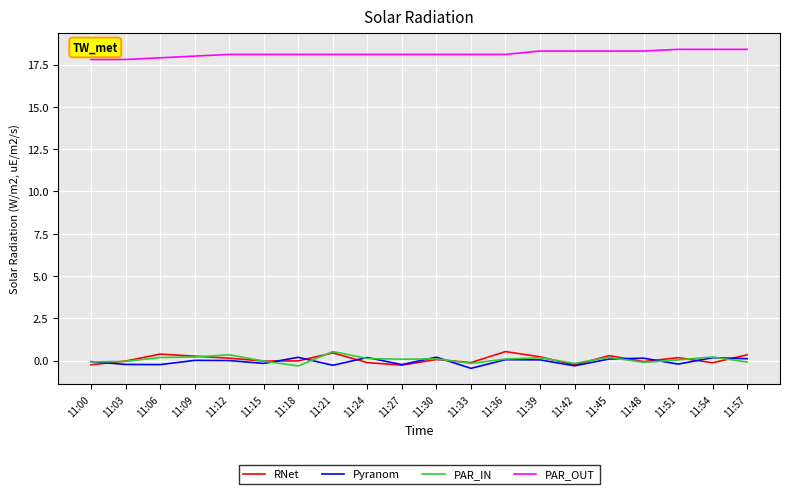

Is it true that PAR_OUT equals 5.7 at 11:24?

False